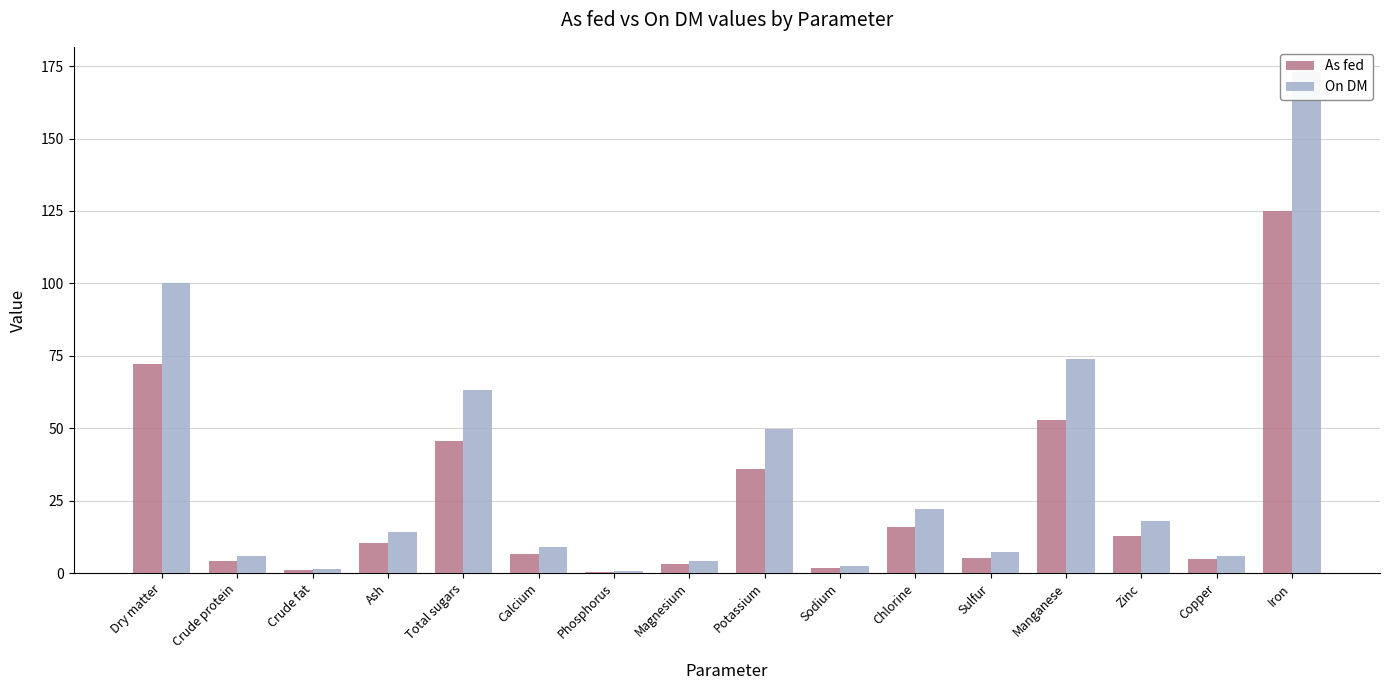

What is the maximum value for On DM?

173.0